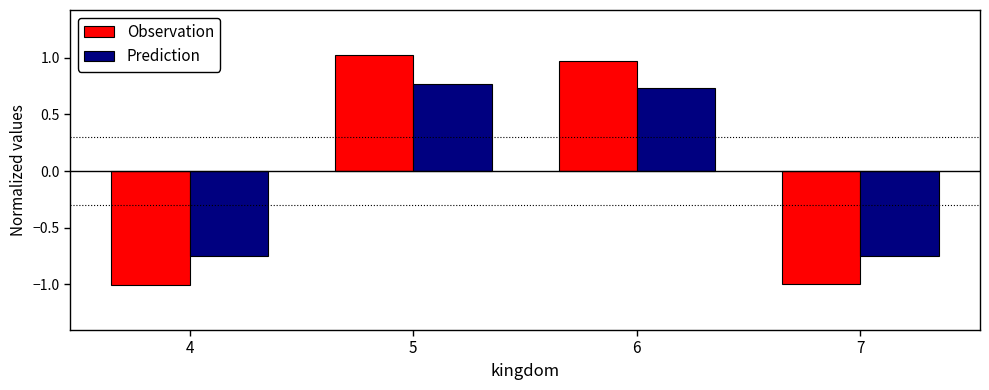

Are the bars grouped side by side (vs. stacked)?

Yes